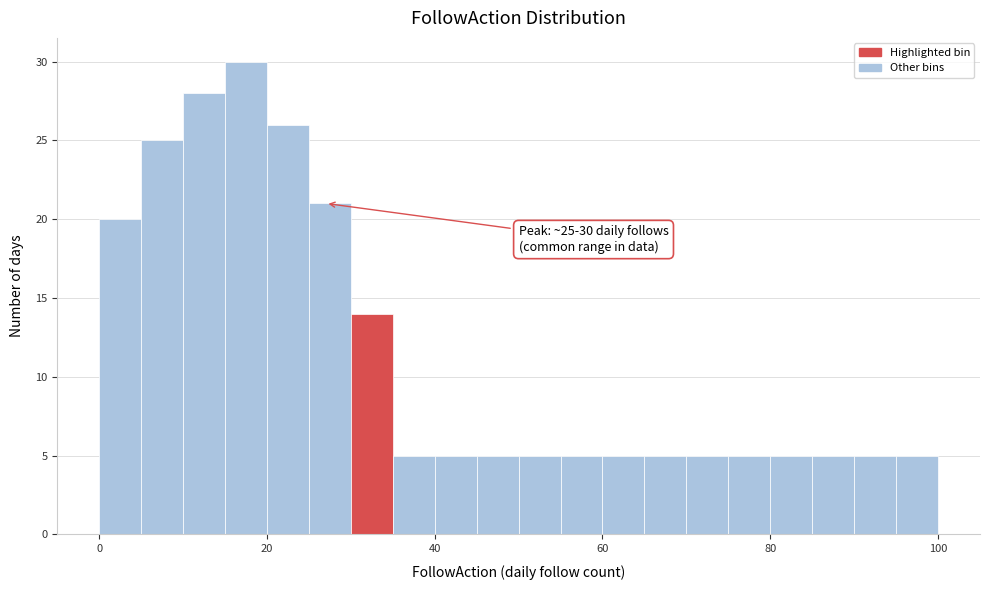

Read against the x-axis, roughly where is the centre of the tallest bar?

18